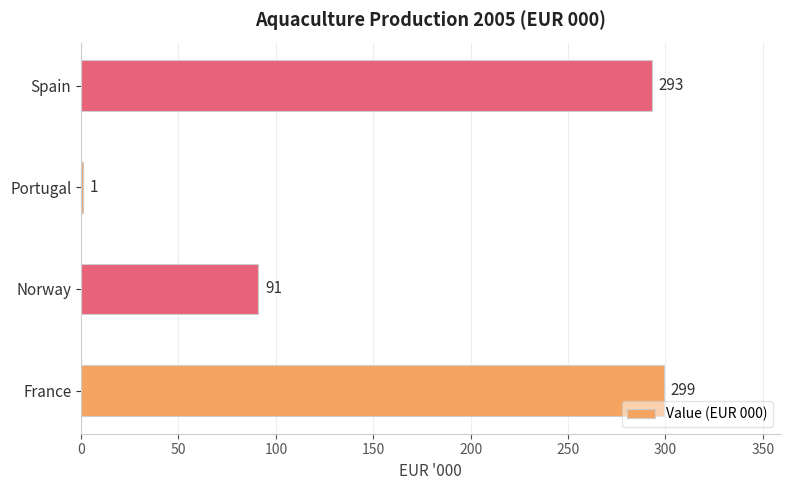

Is it true that the value at Spain is 423?

False